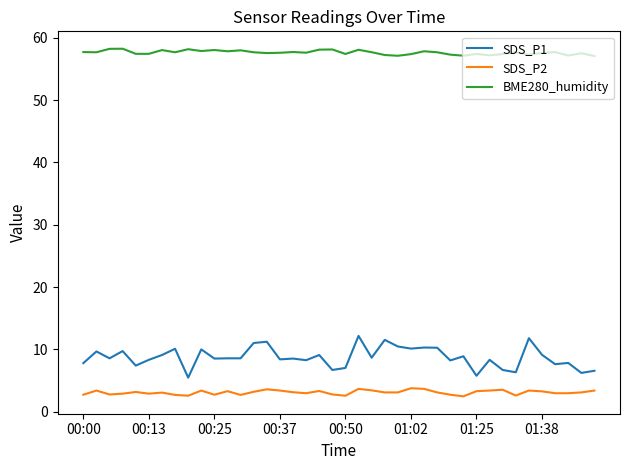

Which series has the largest range (max minus min)?

SDS_P1